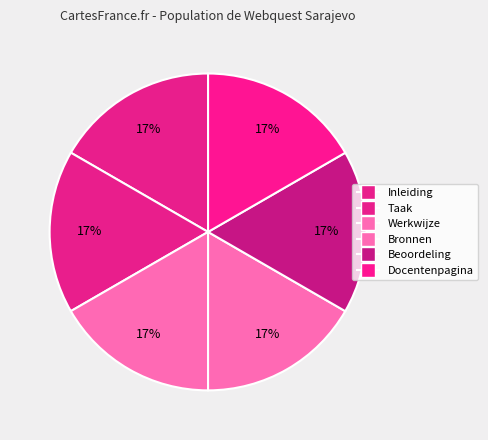

Which slice is the largest?

Docentenpagina